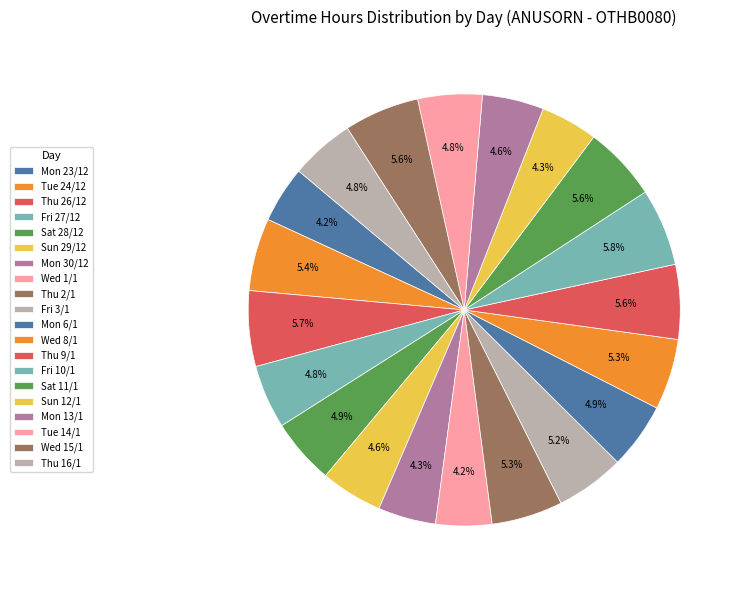

How many segments does this pie chart have?

20